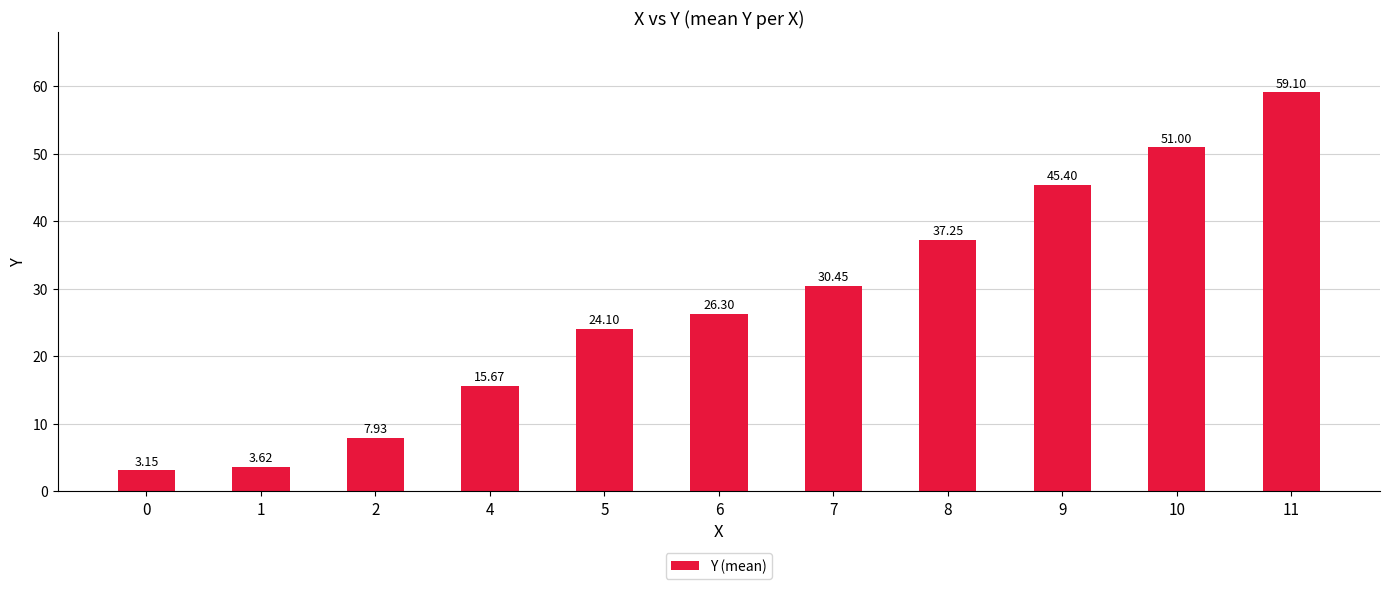

What is the difference between the maximum and second lowest values?

55.5